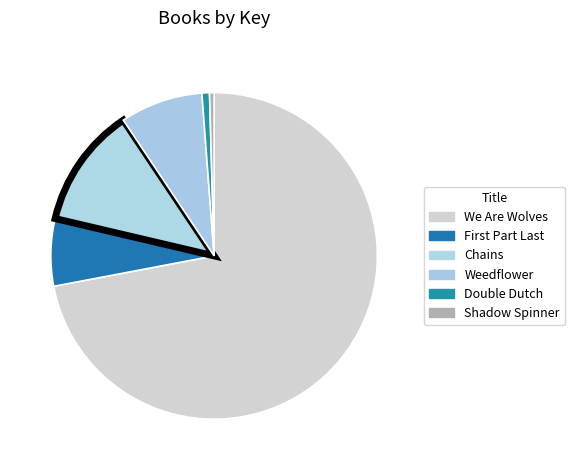

Is there a majority slice in this chart?

Yes